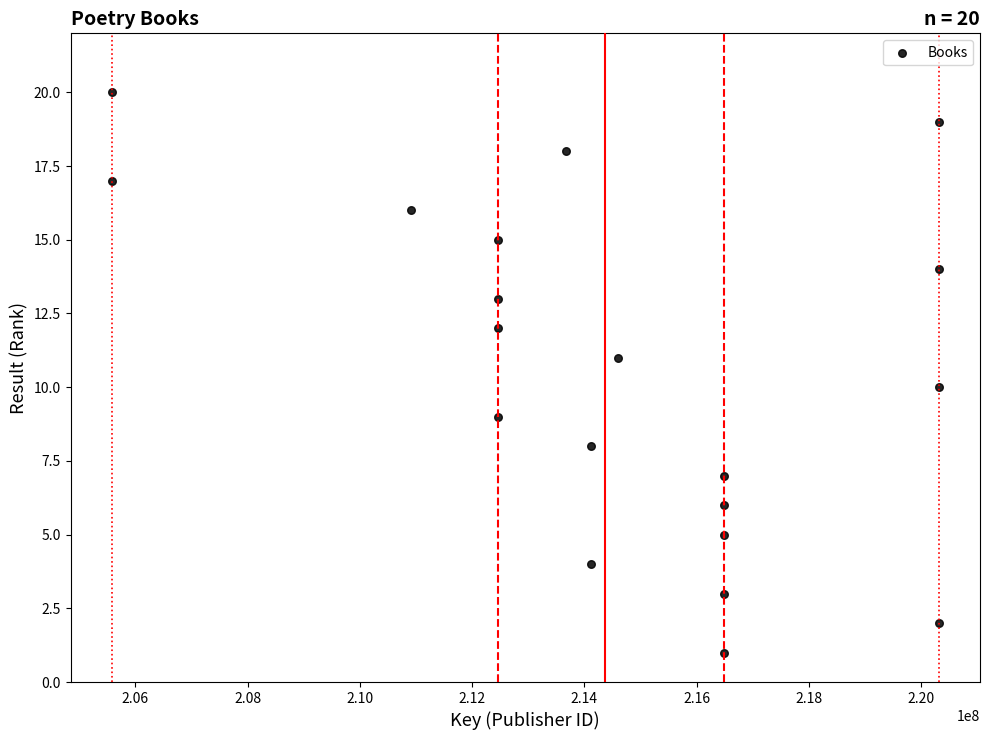

What is the range of Y values (max minus min)?

19